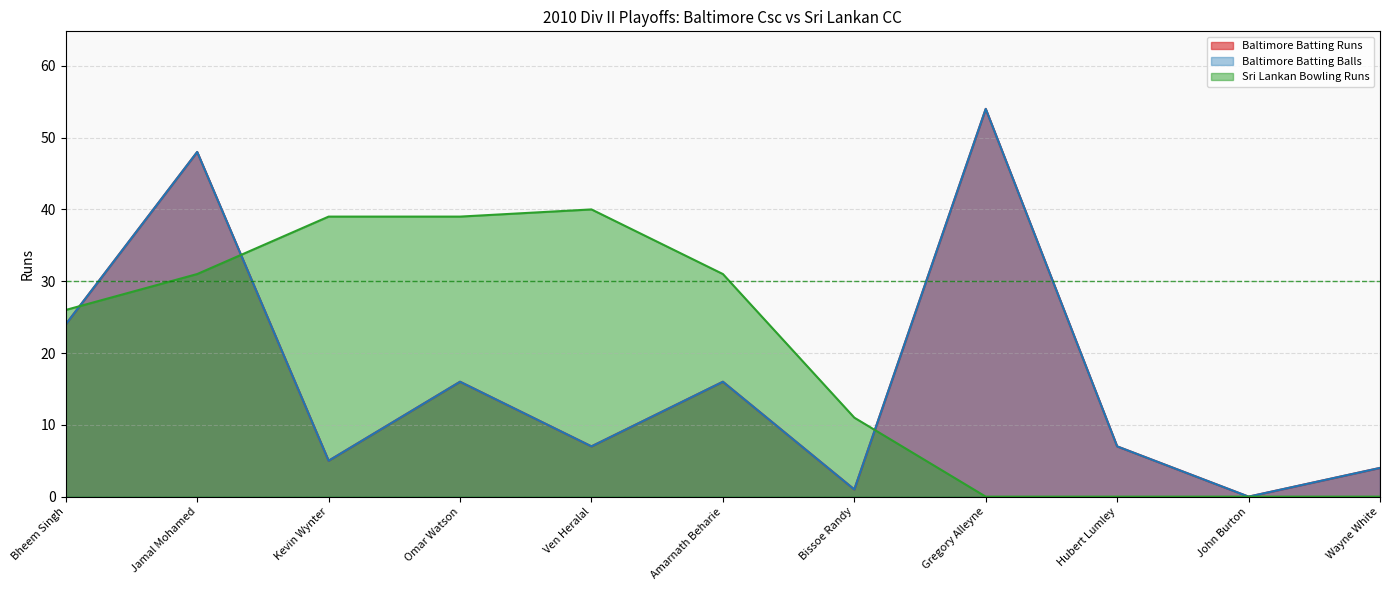

Which series ends up on top after the final intersection of Baltimore Batting Runs and Sri Lankan Bowling Runs?

Baltimore Batting Runs